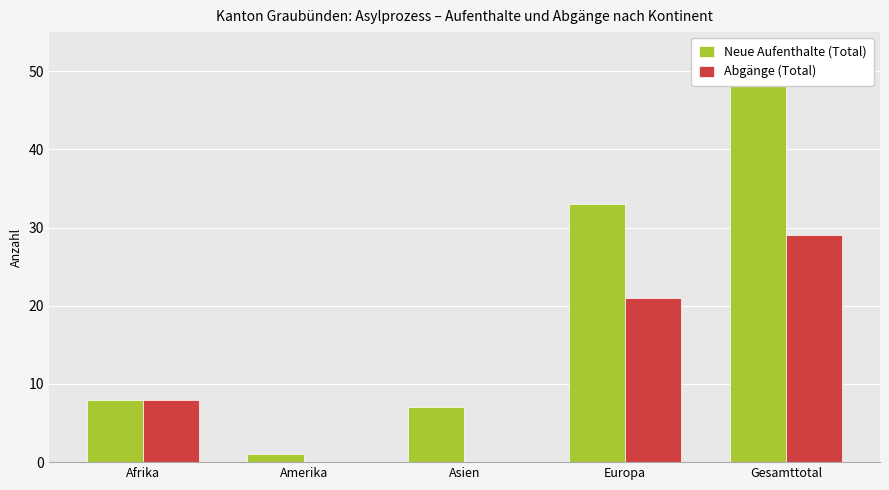

How many positive values does the Abgänge (Total) series have?

3